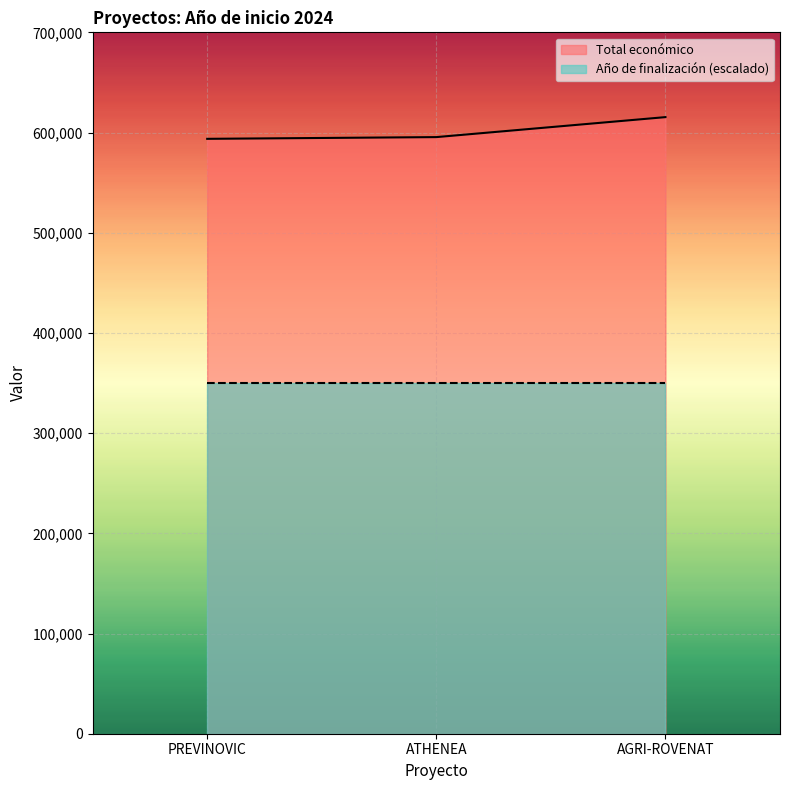

What is the difference between the highest and lowest values at PREVINOVIC?

243715